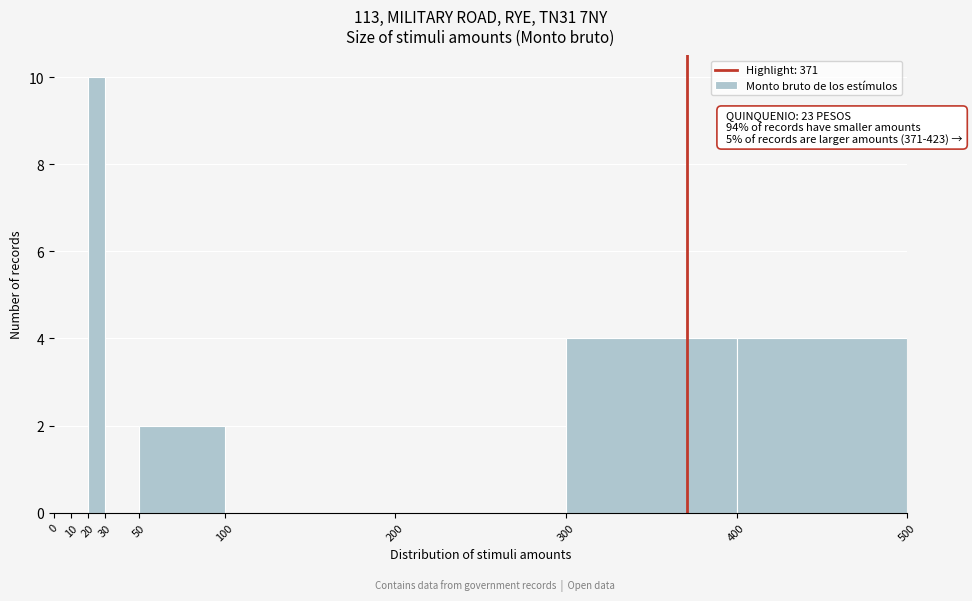

Over which range of the x-axis is the bar tallest?

20 to 30